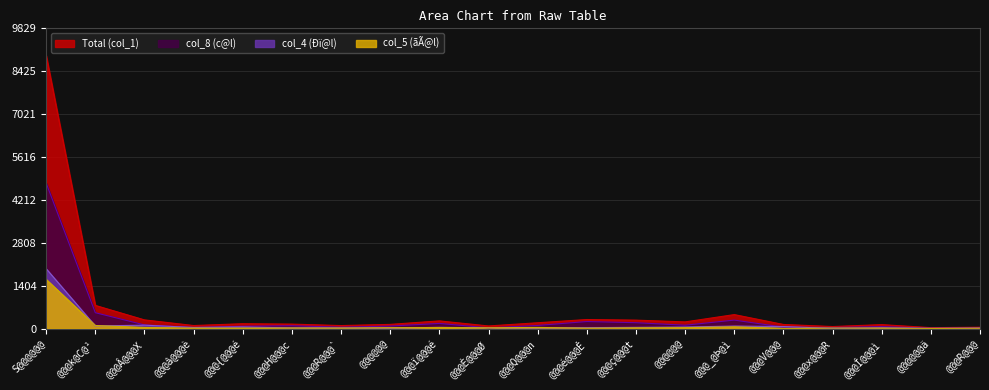

True or false: col_8 (c@l) has a value of 35 at @@@â@@@è.

True